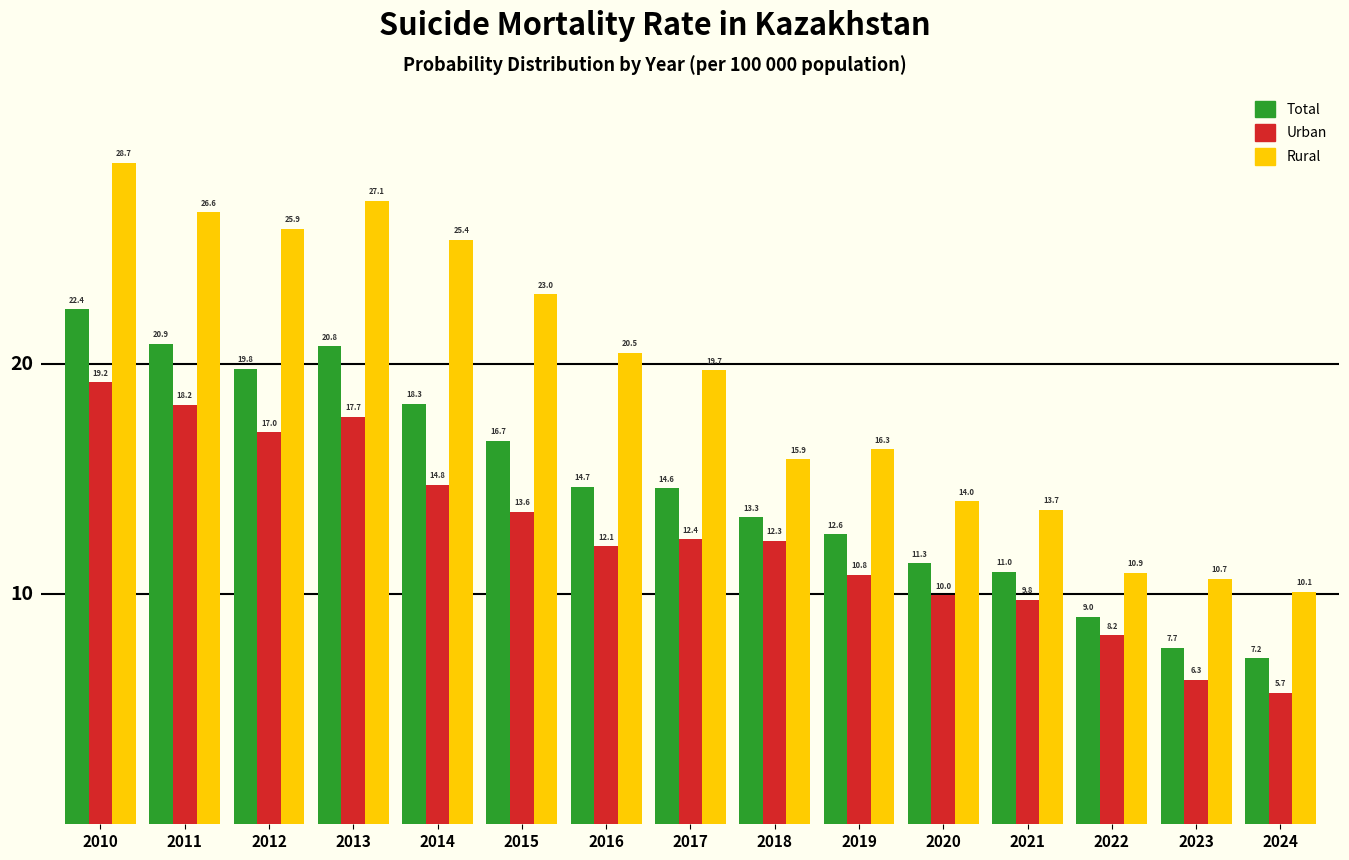

Where does the Urban series first go above 12?

2010